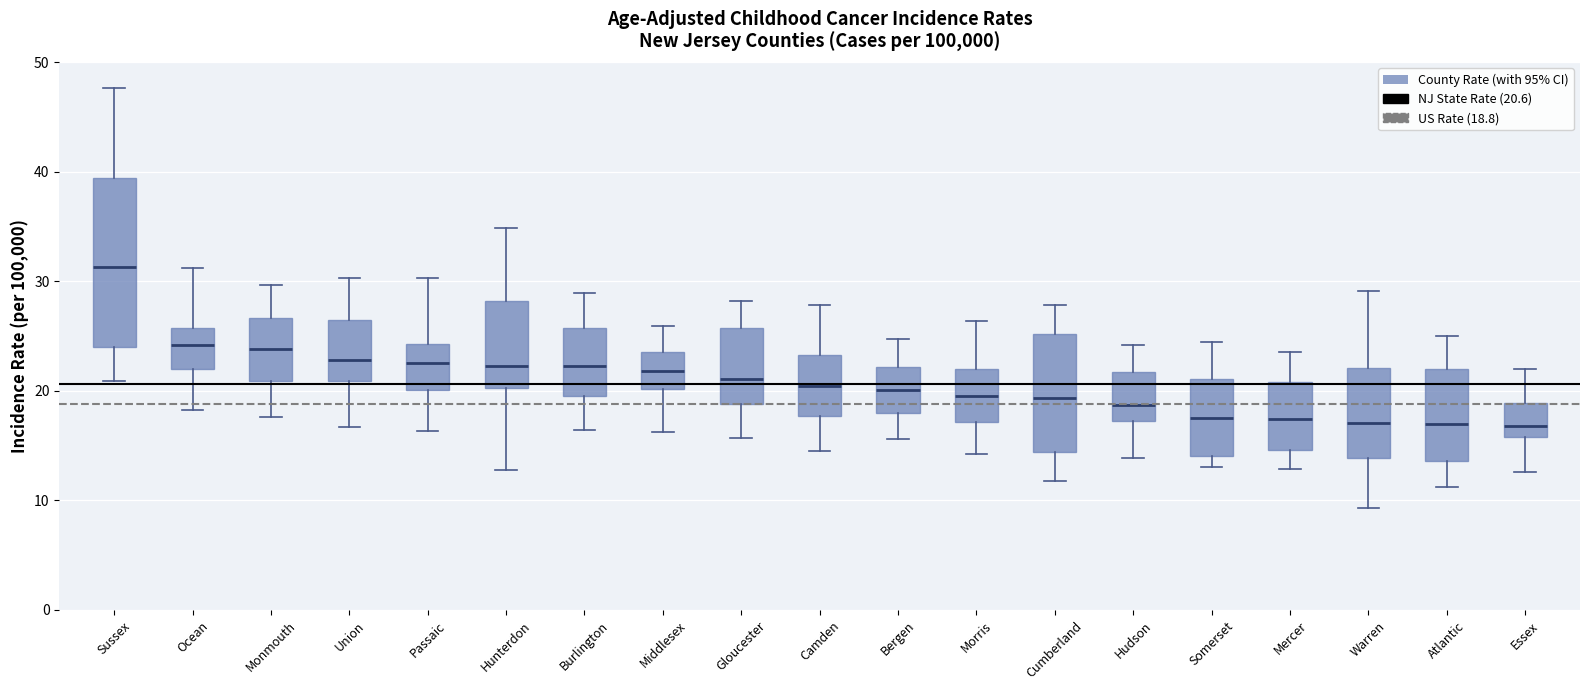

Reading left to right, transcribe this box plot: for each box, give where its median line is, the range the box spans, and where its two whiskers end, as read against the y-axis. The values are not printed on the chart, so give them approximately, as read against the axis.

Sussex: median 31, box 24 to 39, whiskers 21 to 48
Ocean: median 24, box 22 to 26, whiskers 18 to 31
Monmouth: median 24, box 21 to 27, whiskers 18 to 30
Union: median 23, box 21 to 26, whiskers 17 to 30
Passaic: median 23, box 20 to 24, whiskers 16 to 30
Hunterdon: median 22, box 20 to 28, whiskers 13 to 35
Burlington: median 22, box 19 to 26, whiskers 16 to 29
Middlesex: median 22, box 20 to 24, whiskers 16 to 26
Gloucester: median 21, box 19 to 26, whiskers 16 to 28
Camden: median 20, box 18 to 23, whiskers 15 to 28
Bergen: median 20, box 18 to 22, whiskers 16 to 25
Morris: median 20, box 17 to 22, whiskers 14 to 26
Cumberland: median 19, box 14 to 25, whiskers 12 to 28
Hudson: median 19, box 17 to 22, whiskers 14 to 24
Somerset: median 18, box 14 to 21, whiskers 13 to 24
Mercer: median 17, box 15 to 21, whiskers 13 to 24
Warren: median 17, box 14 to 22, whiskers 9 to 29
Atlantic: median 17, box 14 to 22, whiskers 11 to 25
Essex: median 17, box 16 to 19, whiskers 13 to 22